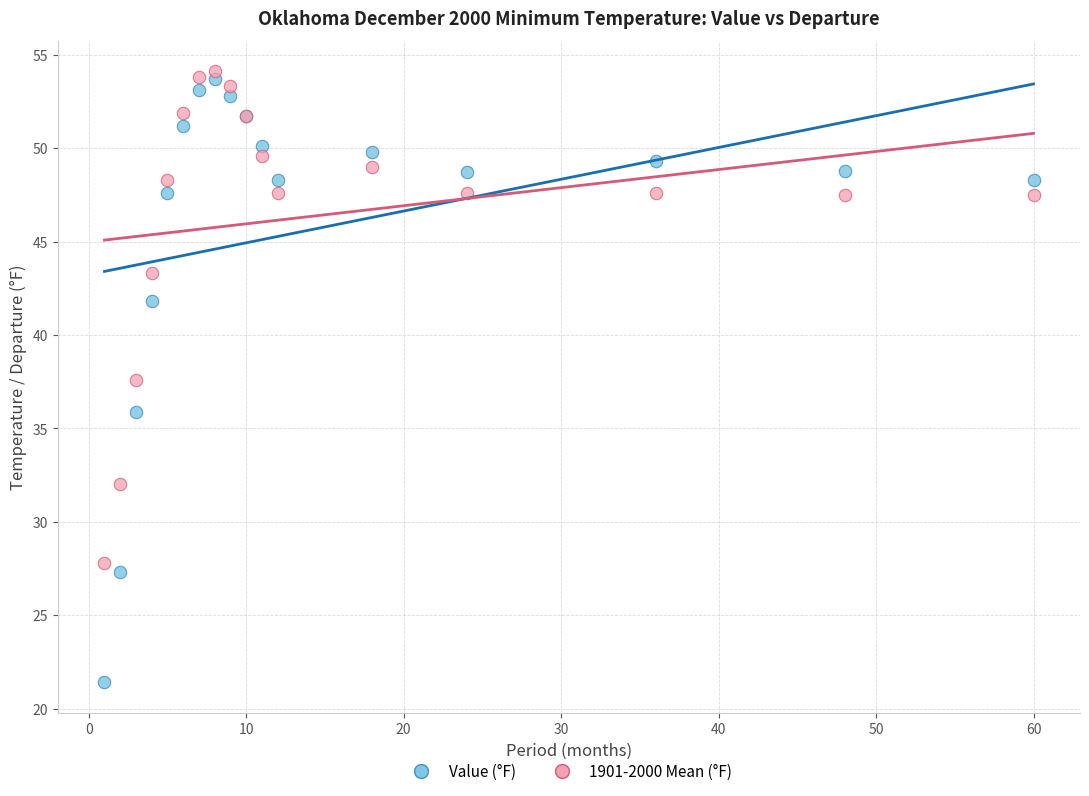

Which series reaches the minimum Y coordinate?

Value (°F)